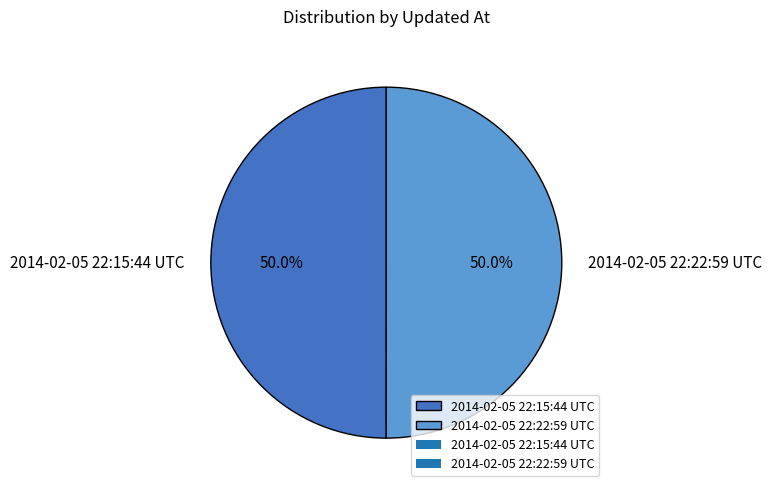

What is the ratio of the value at 2014-02-05 22:15:44 UTC to the value at 2014-02-05 22:22:59 UTC?

1.0